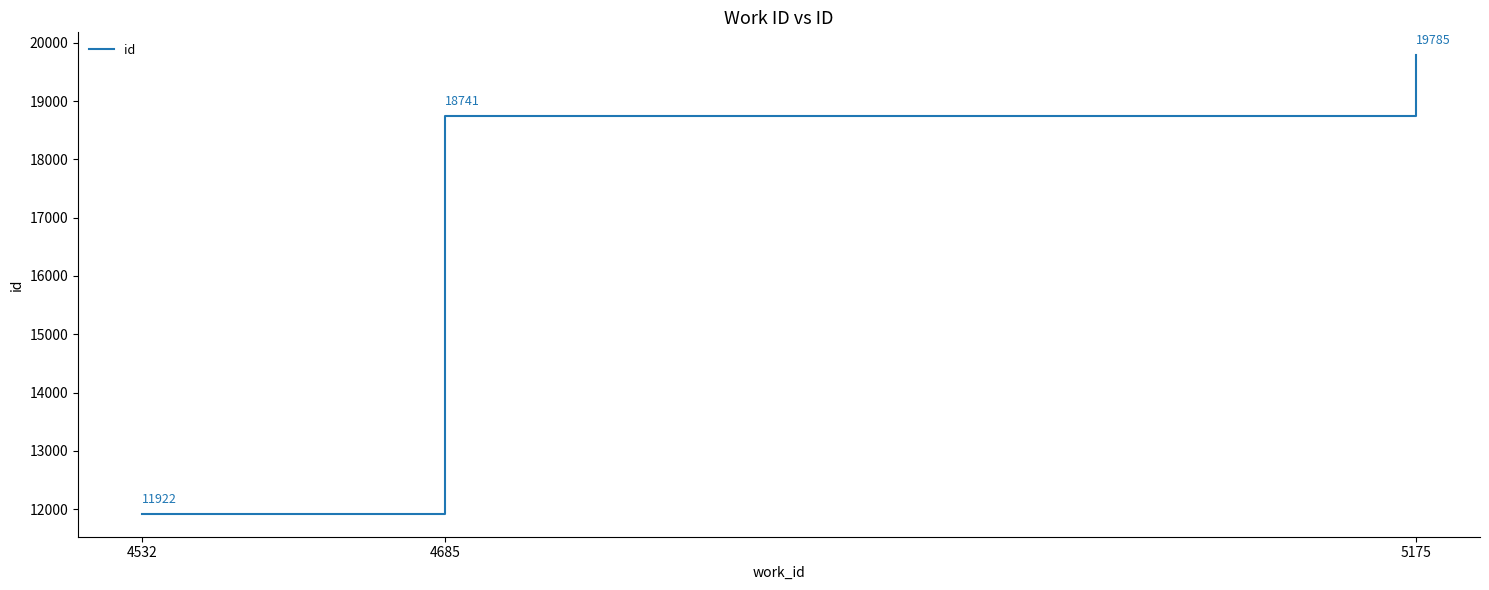

Which label corresponds to the smallest value in the chart?

4532